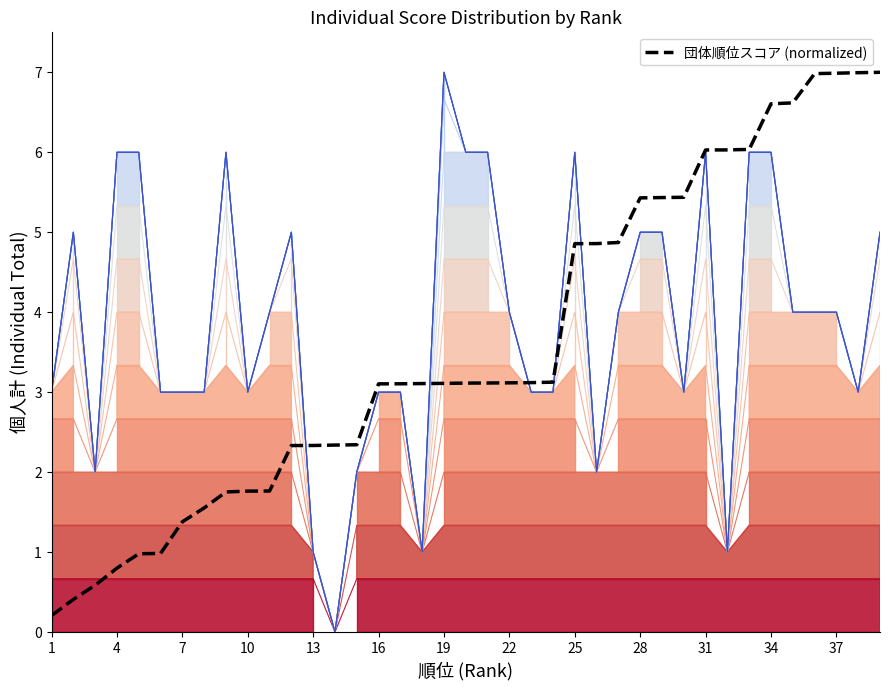

Where does the 団体順位スコア (normalized) series first go above 3?

16